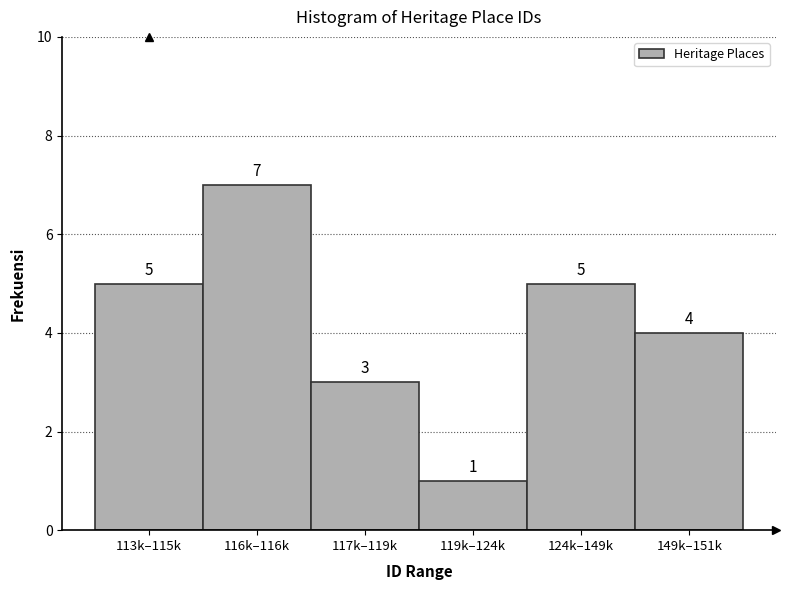

Reading left to right, transcribe all the data shown in this chart.

113k–115k=5	116k–116k=7	117k–119k=3	119k–124k=1	124k–149k=5	149k–151k=4